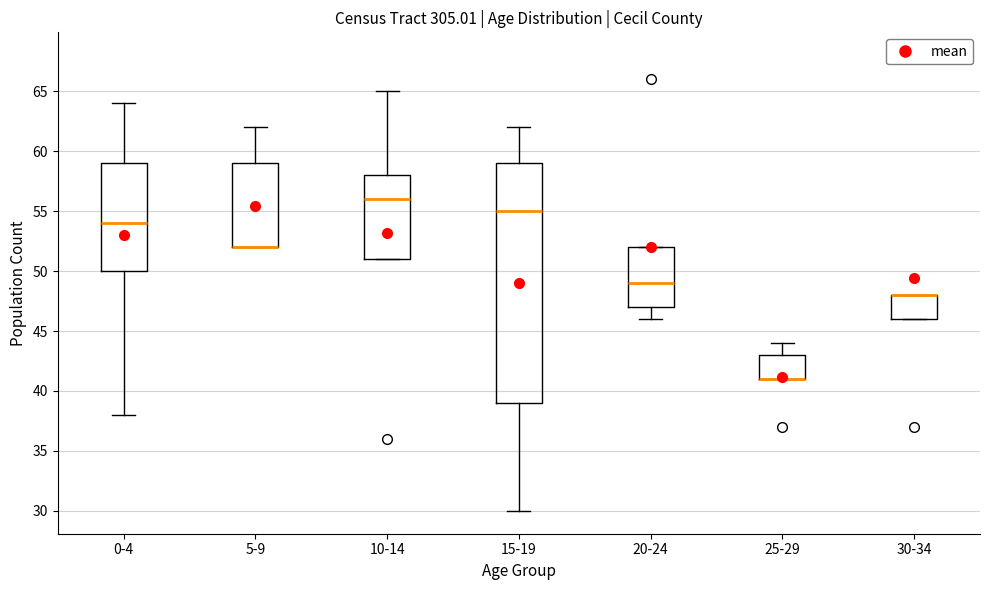

Reading left to right, transcribe this box plot: for each box, give where its median line is, the range the box spans, and where its two whiskers end, as read against the y-axis. The values are not printed on the chart, so give them approximately, as read against the axis.

0-4: median 54, box 50 to 59, whiskers 38 to 64
5-9: median 52 (drawn on the box's lower edge), box 52 to 59, whiskers 52 to 62
10-14: median 56, box 51 to 58, whiskers 51 to 65
15-19: median 55, box 39 to 59, whiskers 30 to 62
20-24: median 49, box 47 to 52, whiskers 46 to 52
25-29: median 41 (drawn on the box's lower edge), box 41 to 43, whiskers 41 to 44
30-34: median 48 (drawn on the box's upper edge), box 46 to 48, whiskers 46 to 48